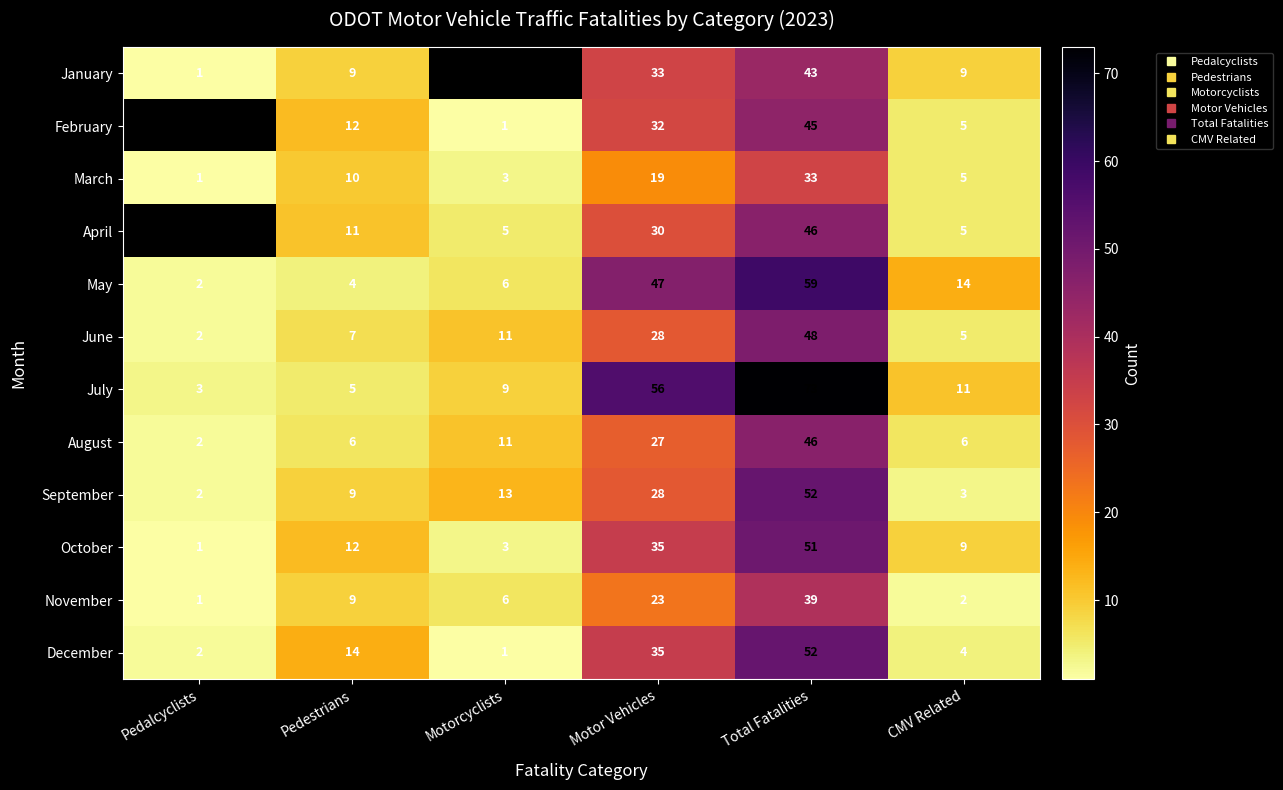

Is it true that August equals 2.3 at CMV Related?

False